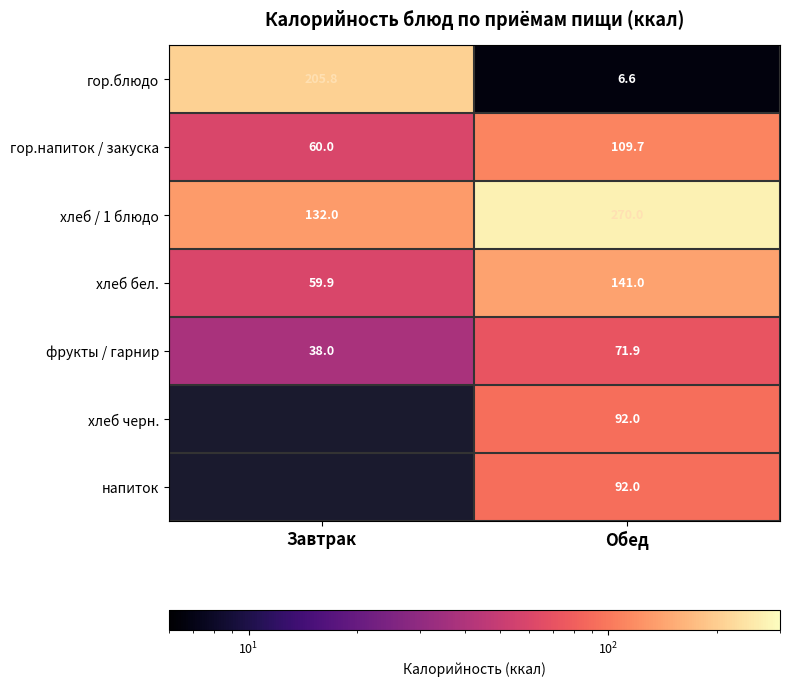

What is the difference between the maximum and minimum values in the хлеб бел. series?

81.1